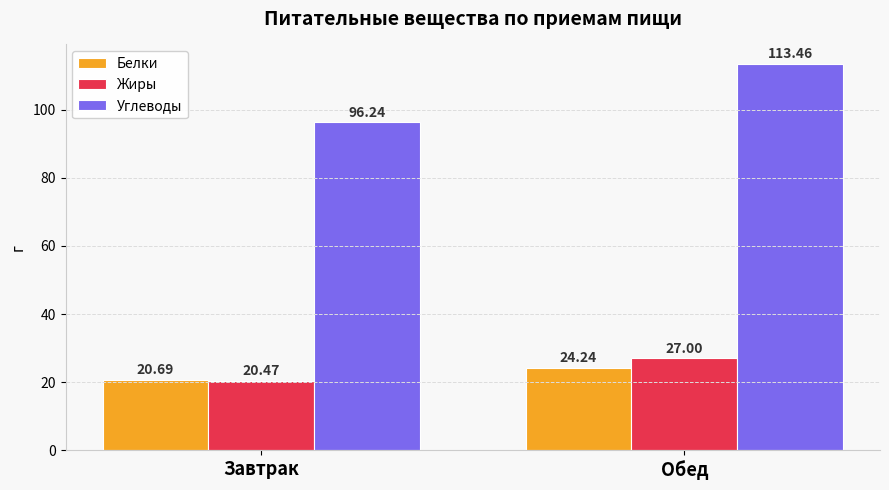

What is the label of the 2nd bar from the right?

Завтрак